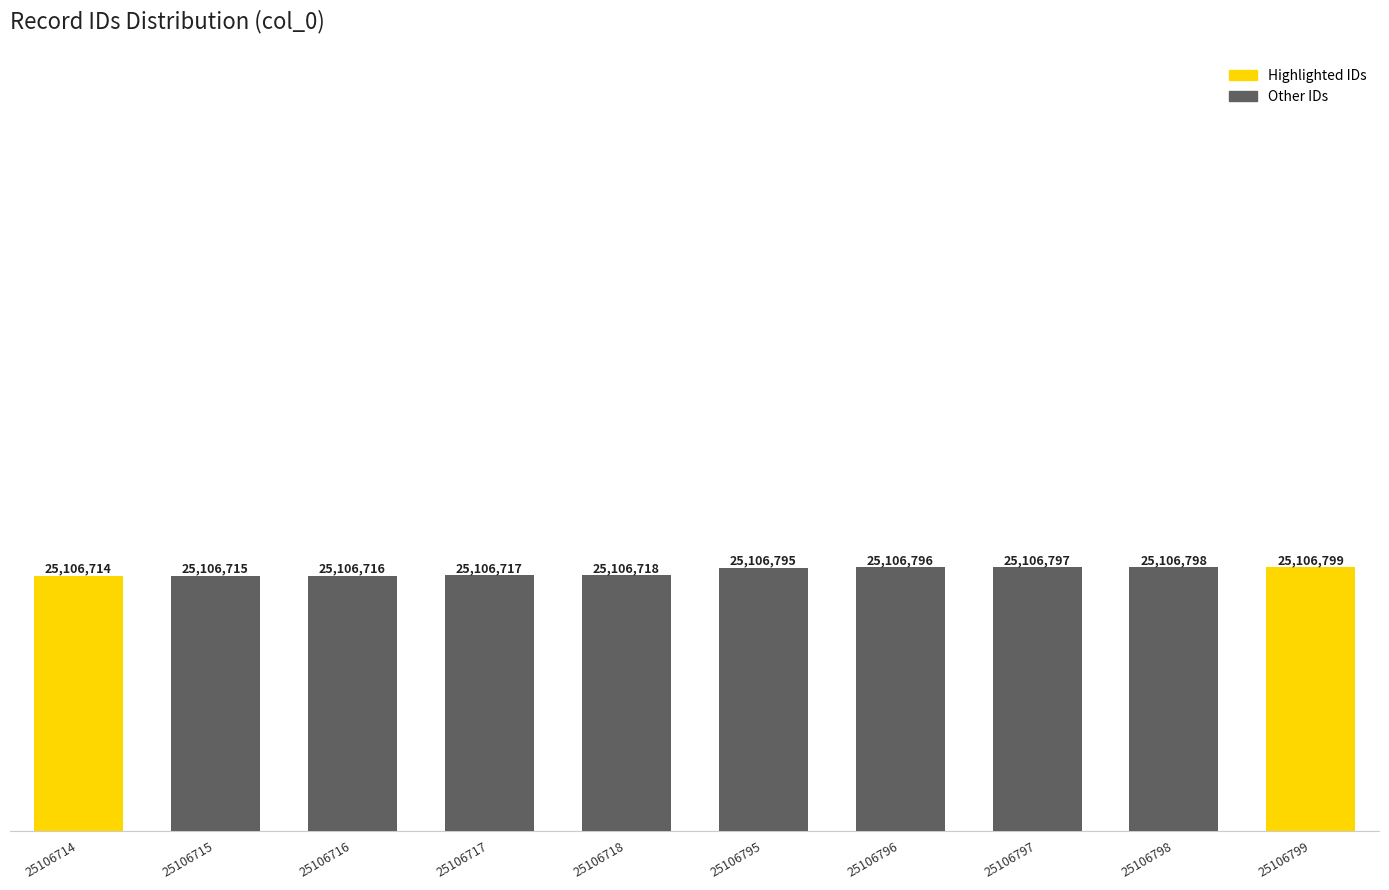

True or false: the data shows 33233047 at 25106717.

False